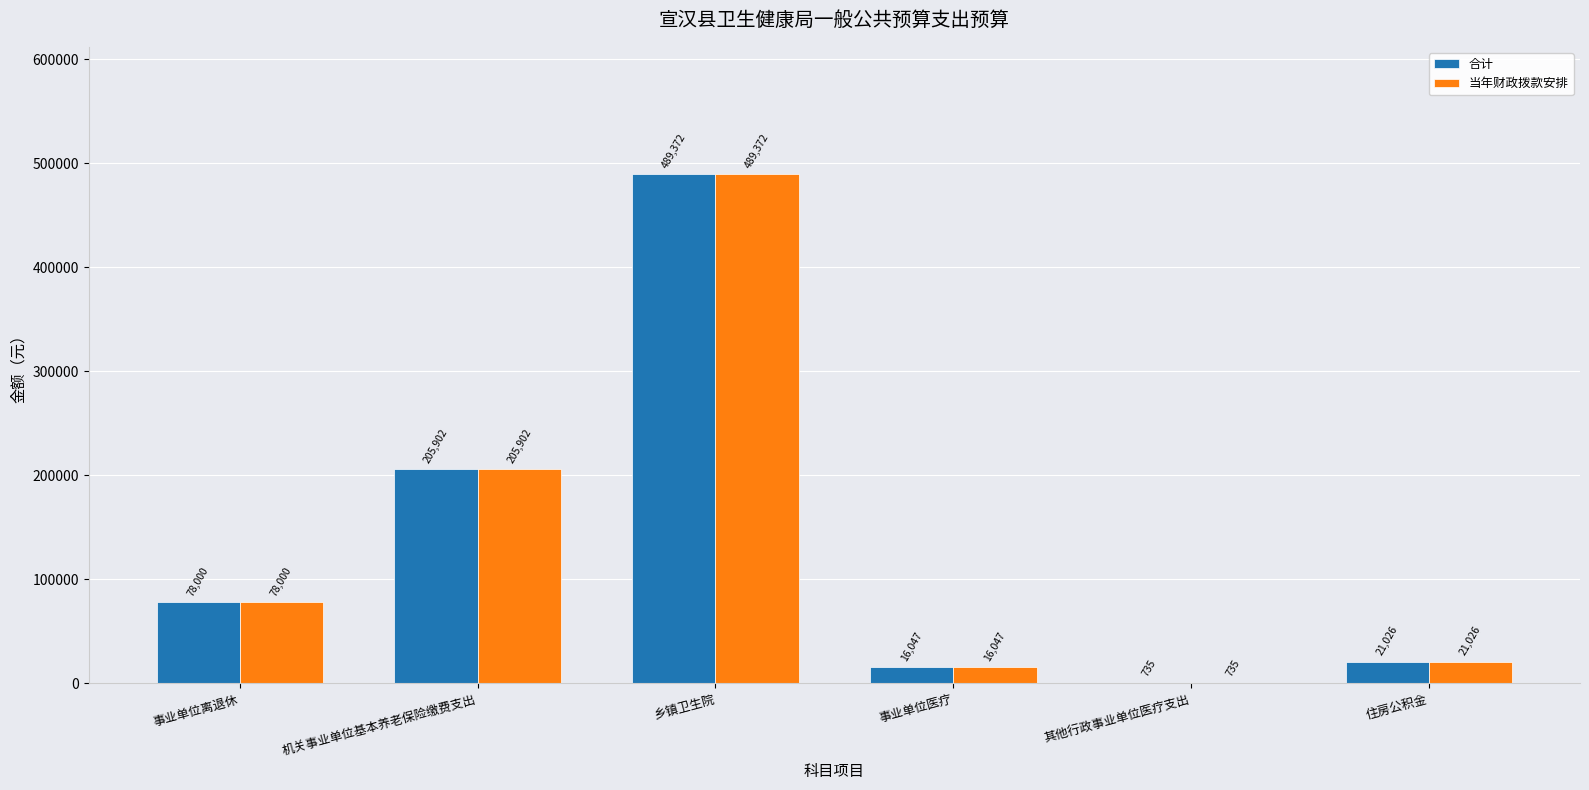

Is it true that 当年财政拨款安排 equals 720528 at 乡镇卫生院?

False